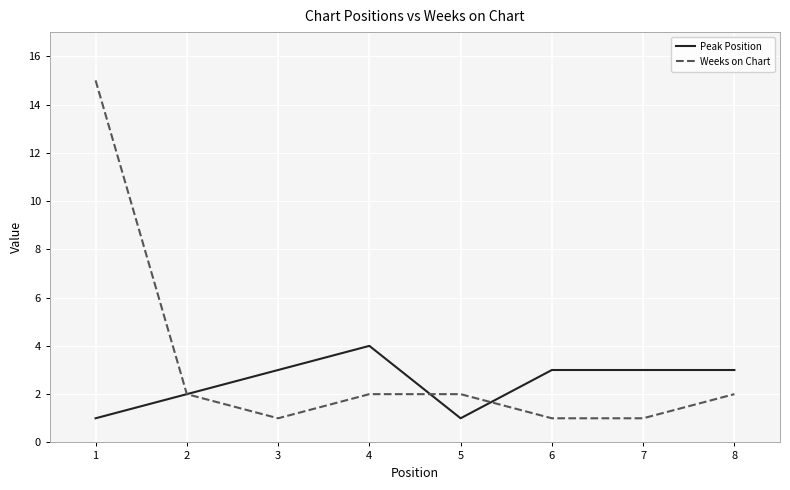

Which series has the widest spread of values?

Weeks on Chart